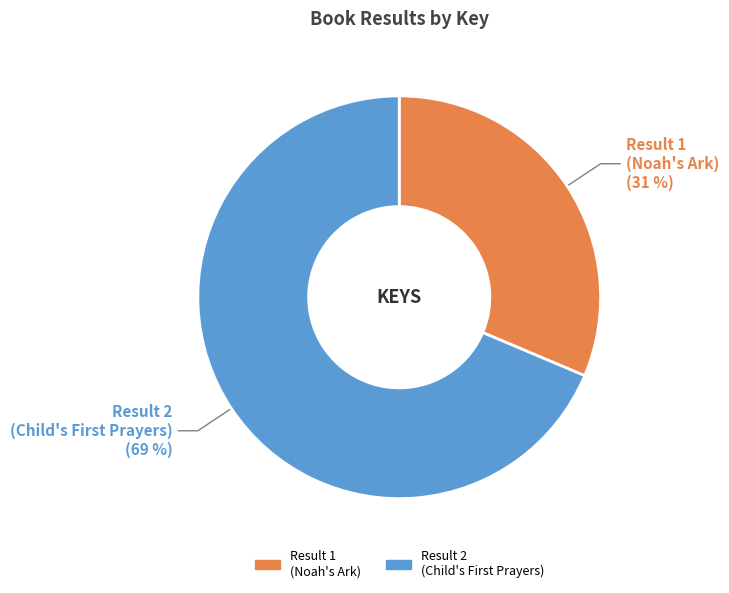

Is there any slice that represents more than half of the pie?

Yes